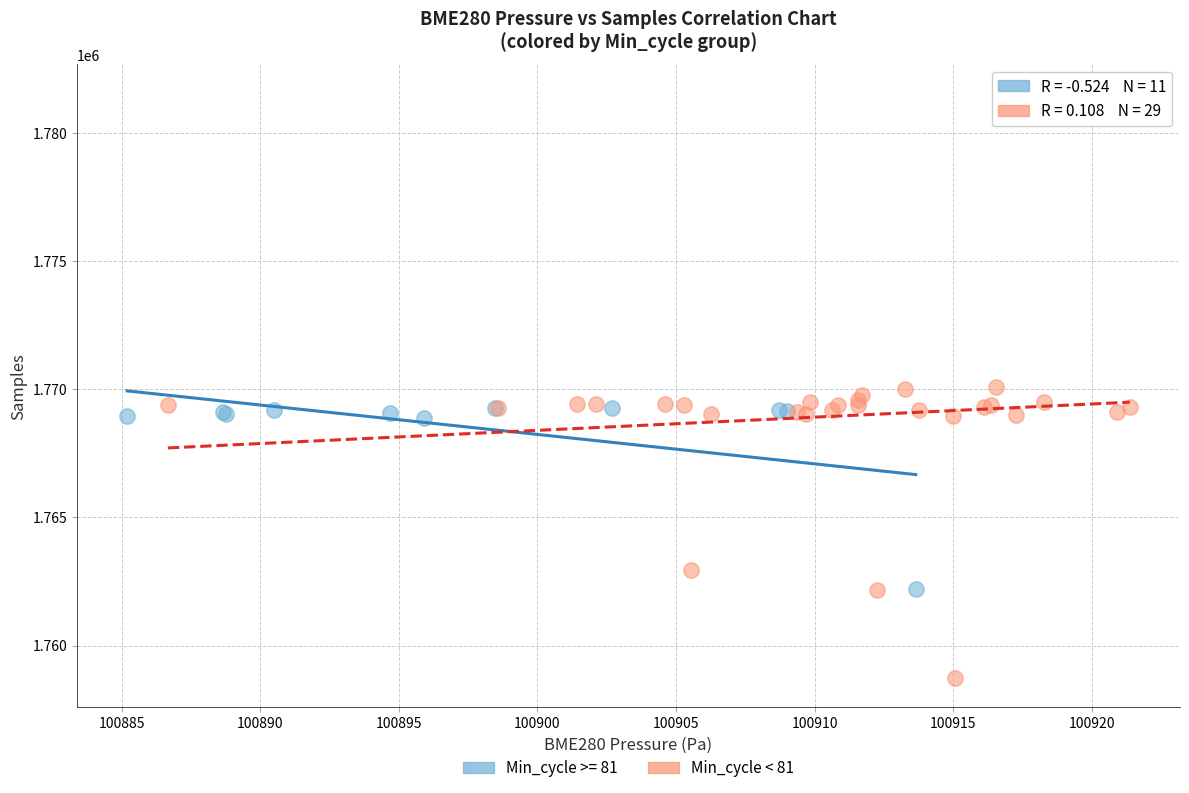

Which series reaches the minimum Y coordinate?

Min_cycle < 81